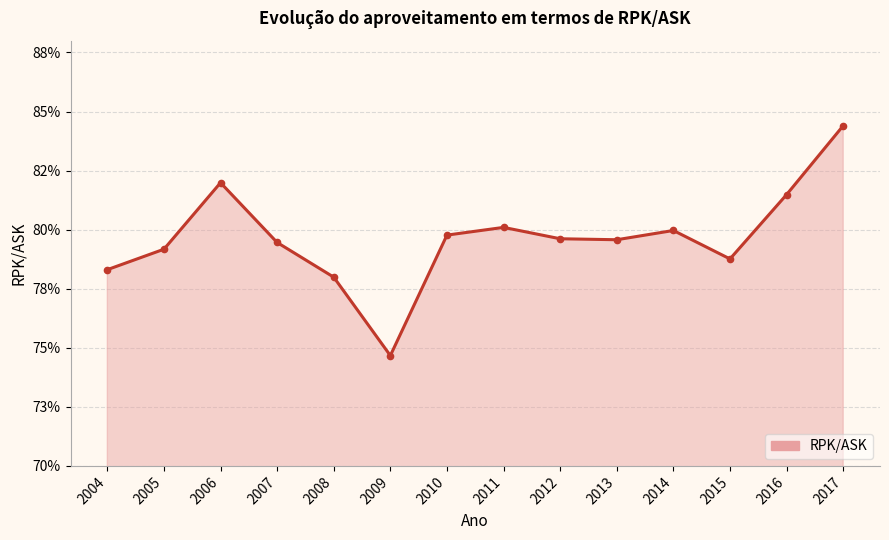

How many interior local valleys (lower than both neighbors) does the data have?

3